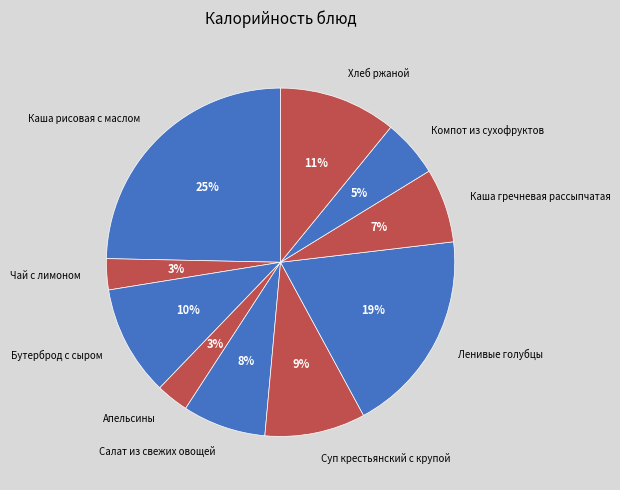

Which has a higher value, Каша гречневая рассыпчатая or Ленивые голубцы?

Ленивые голубцы